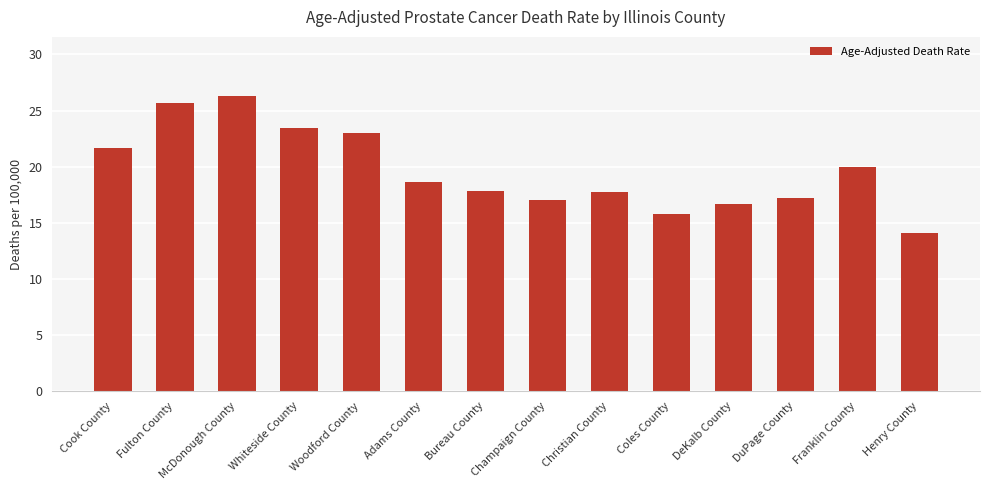

What is the ratio of the value at Fulton County to the value at DuPage County?

1.5